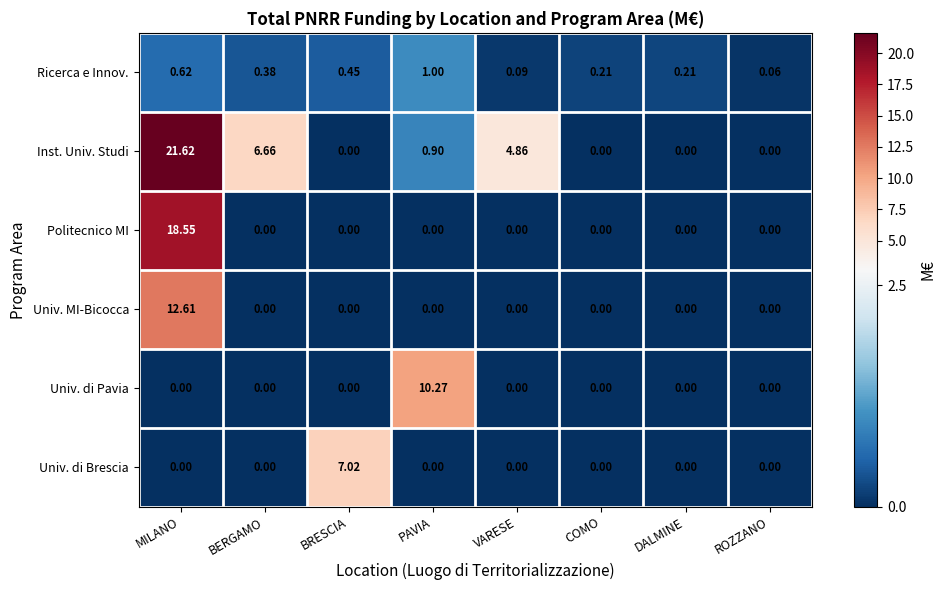

Rank the series by their maximum value, from lowest to highest.

Ricerca e Innov., Univ. di Brescia, Univ. di Pavia, Univ. MI-Bicocca, Politecnico MI, Inst. Univ. Studi